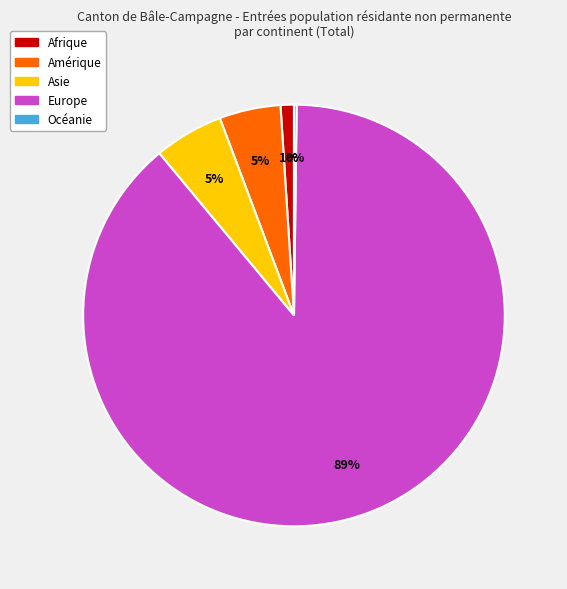

True or false: Asie accounts for 5% of the total.

True